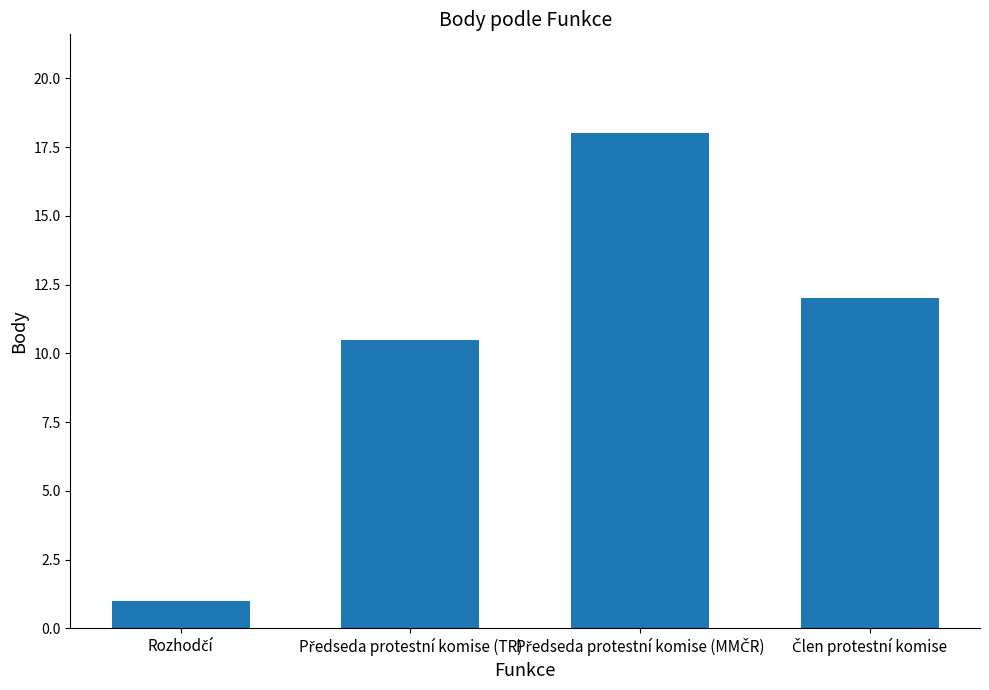

Reading left to right, transcribe all the data shown in this chart.

1.0	10.5	18.0	12.0